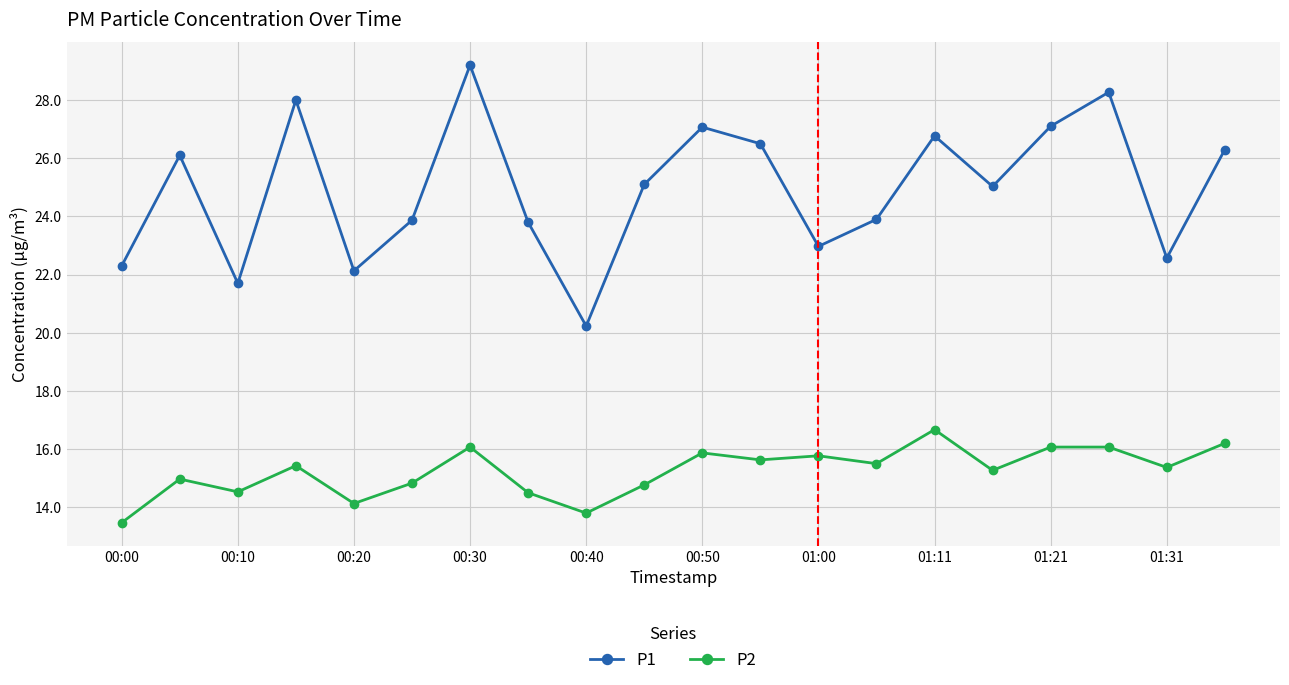

What is the average value of the P1 series?

24.9